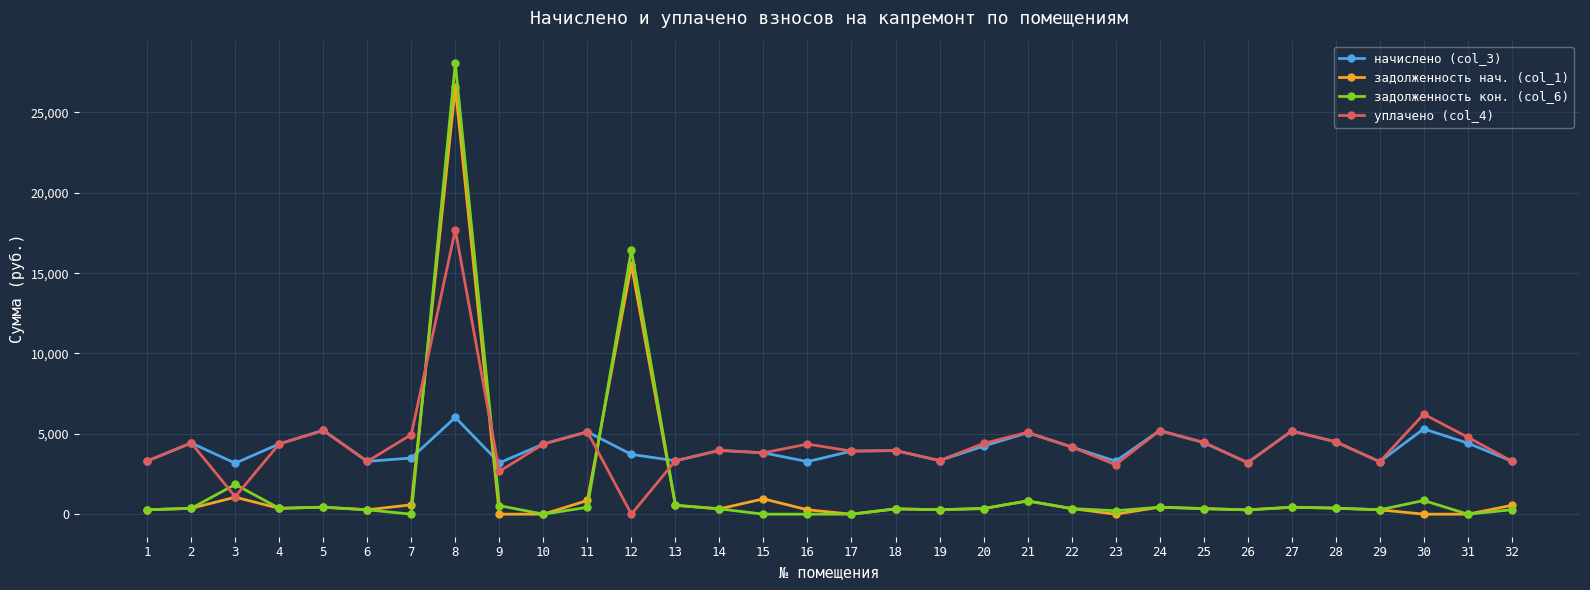

Which series has the largest total across all categories?

уплачено (col_4)